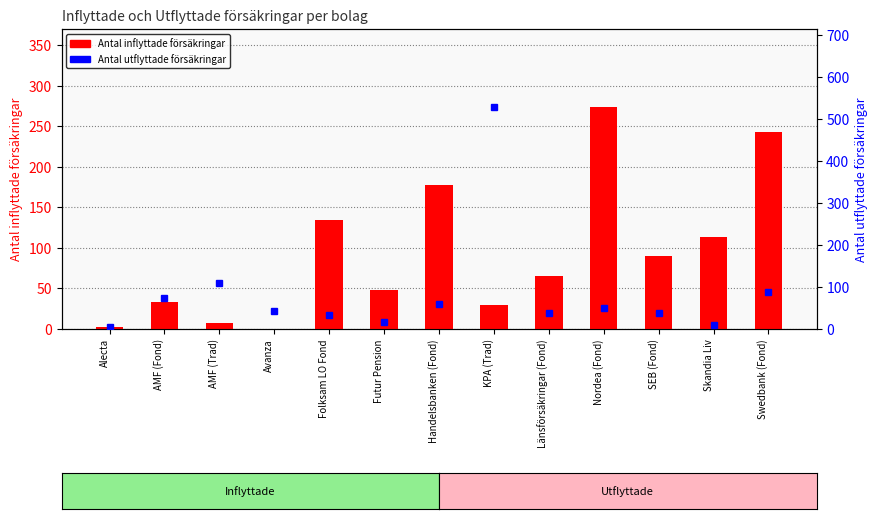

Which series has the largest total across all categories?

Antal inflyttade försäkringar